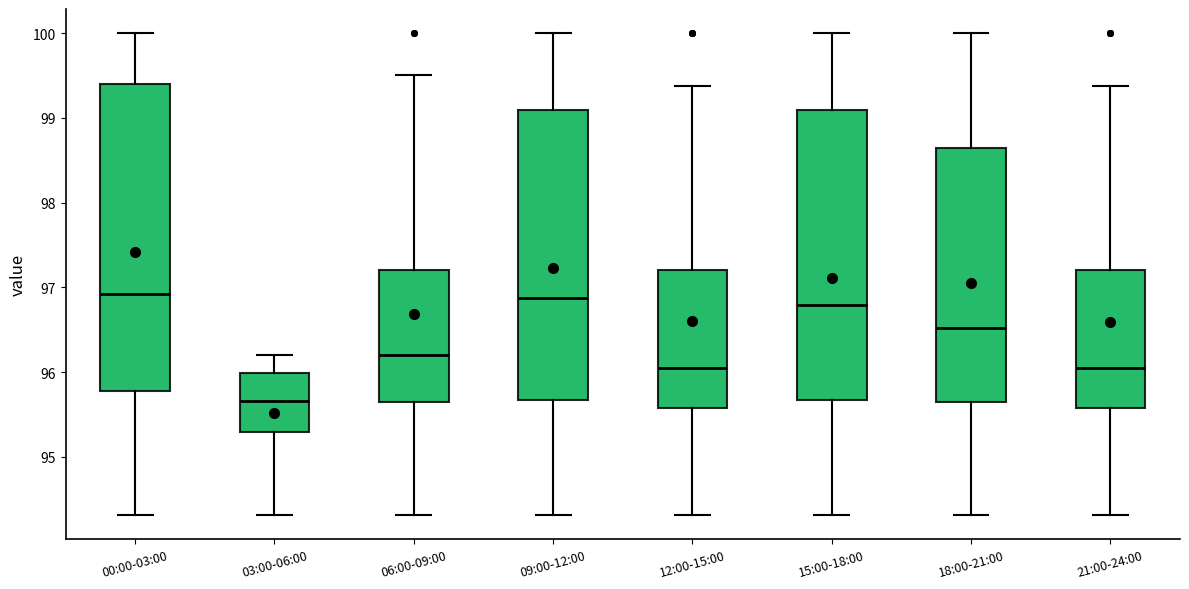

Comparing the boxes themselves (not the whiskers), which one is the tallest?

00:00-03:00